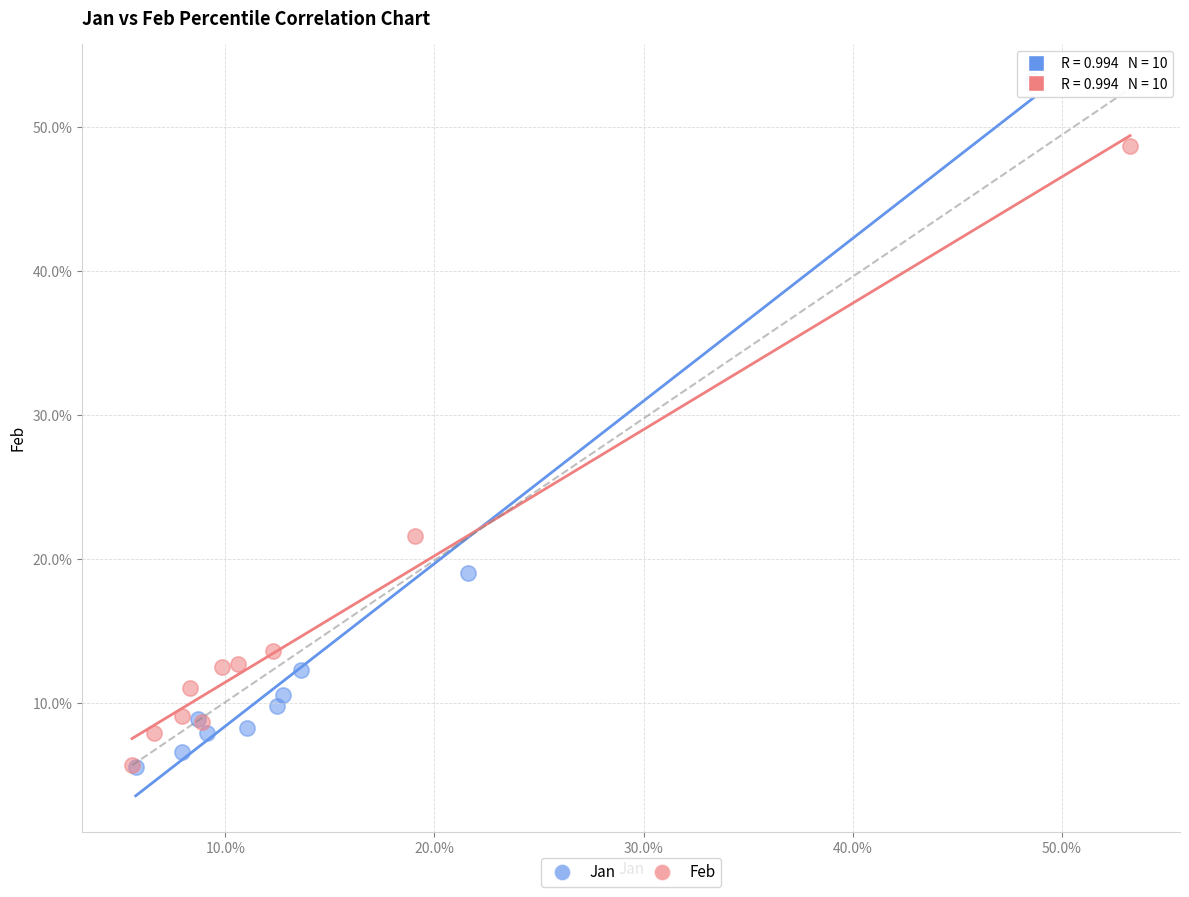

What are all the series names shown in the legend?

Jan, Feb